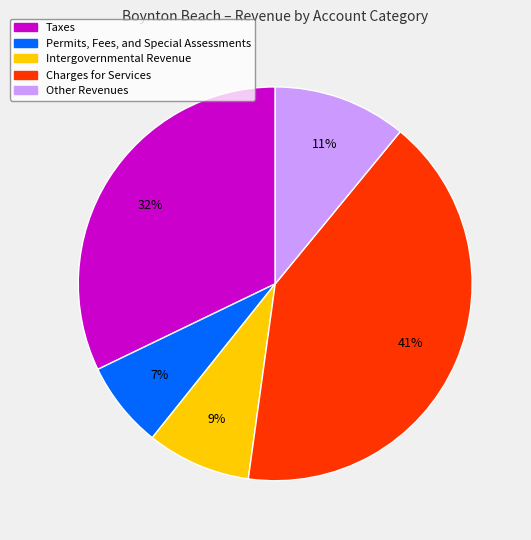

Is it true that Other Revenues is 11% of the pie?

True